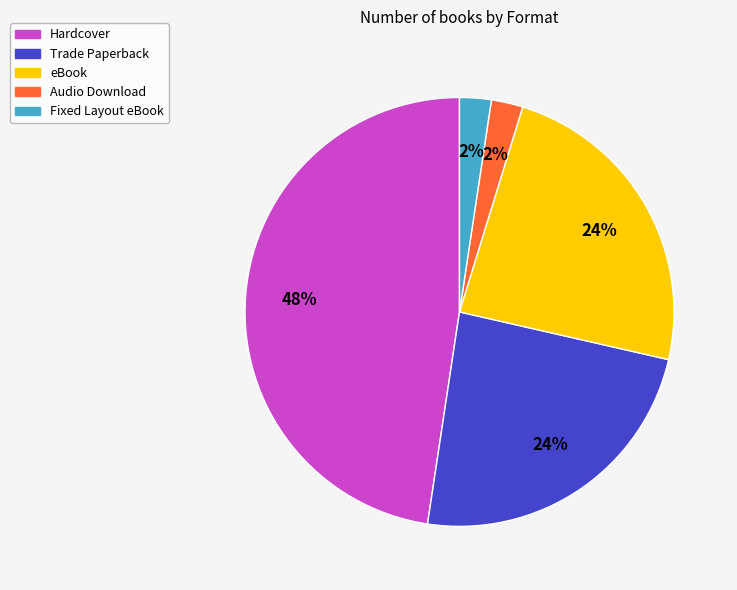

Do Fixed Layout eBook and Audio Download together represent more than half of the pie?

No